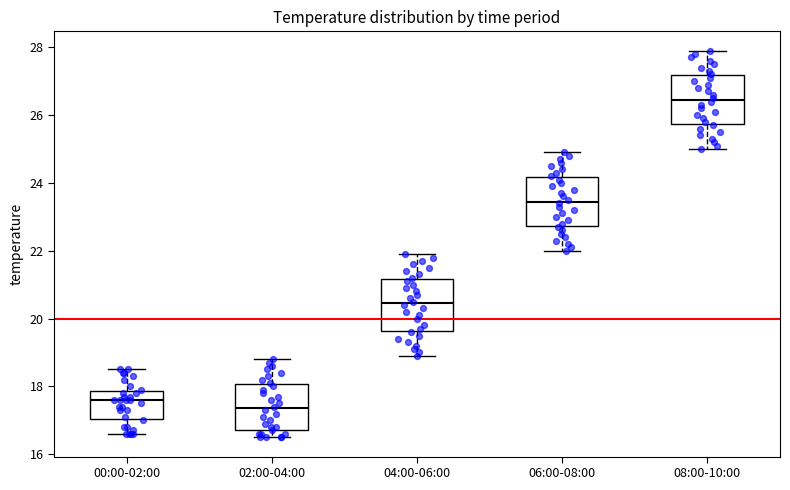

Where is the lower edge of the box for 06:00-08:00 on the y-axis? The values are not printed on the chart, so give them approximately, as read against the axis.

22.8